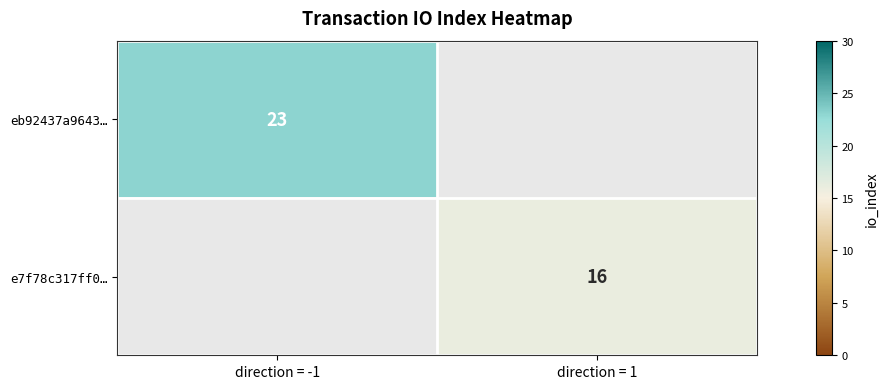

Is it true that e7f78c317ff0… equals 23 at direction = 1?

False